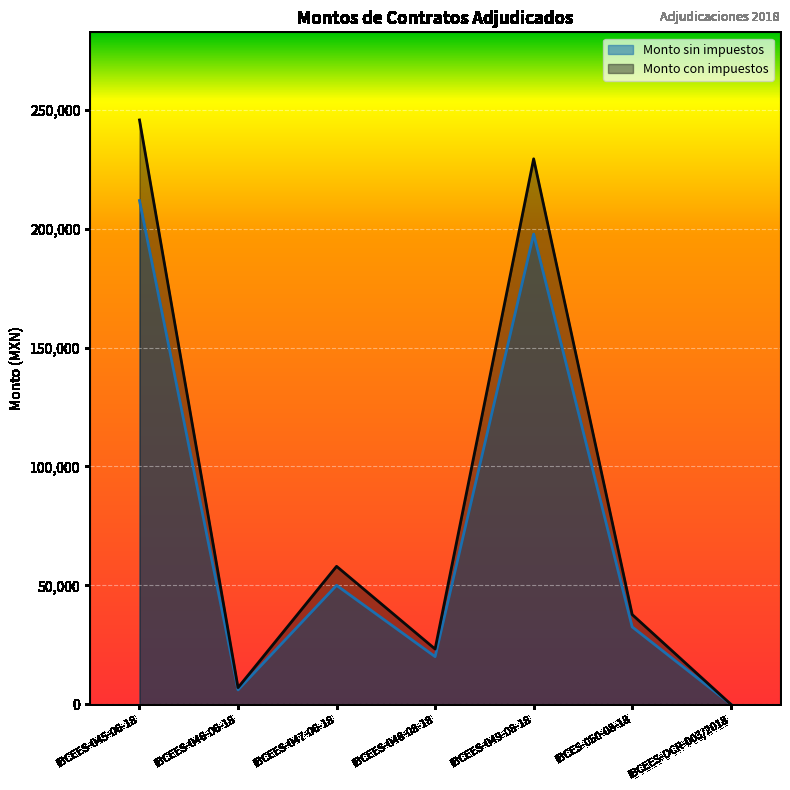

What is the approximate value of Monto sin impuestos at IBCEES-045-06-18?

211863.3